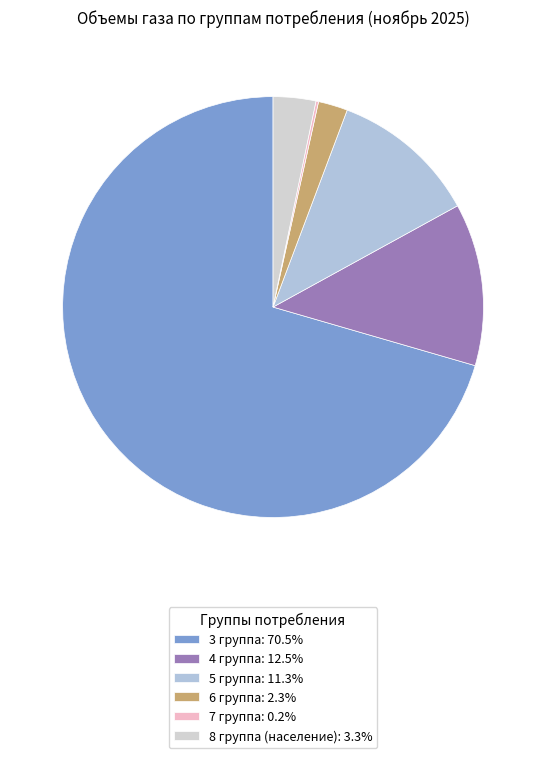

How many segments does this pie chart have?

6